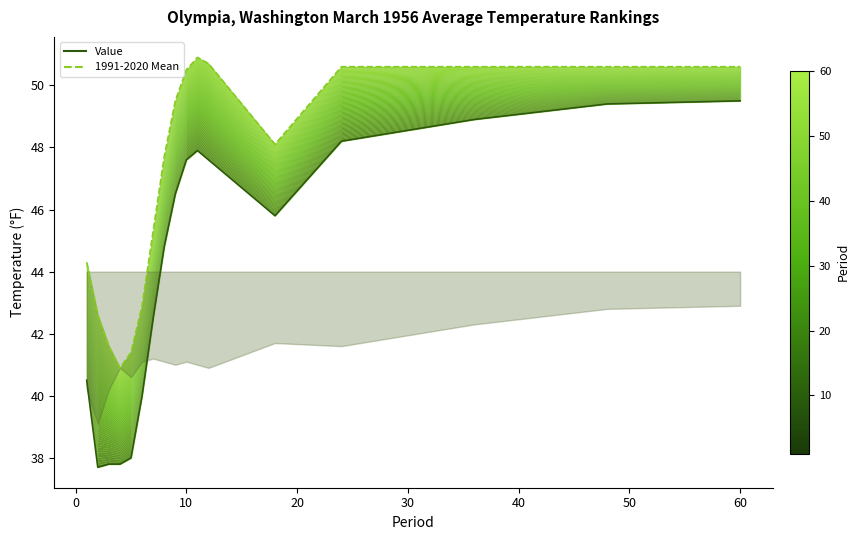

Which series has the largest range (max minus min)?

Value